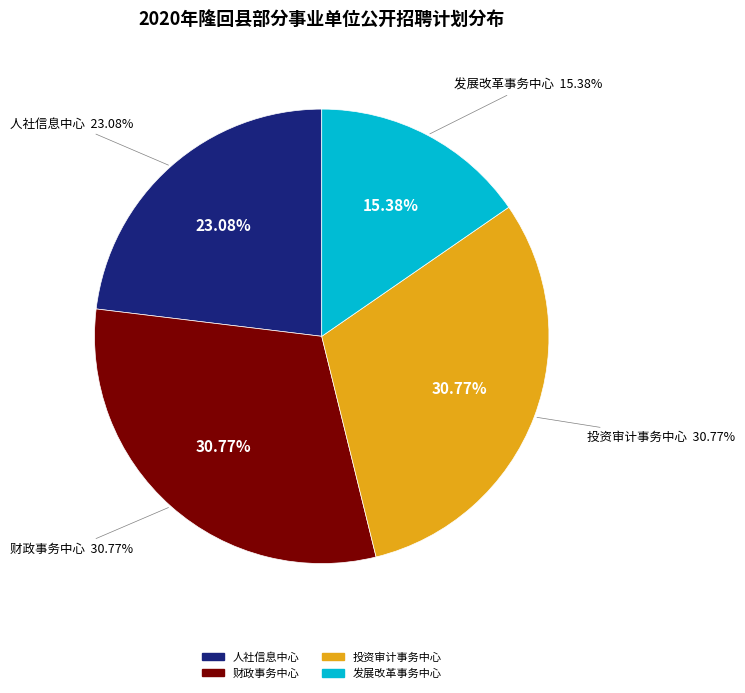

How many slices are in this pie chart?

4